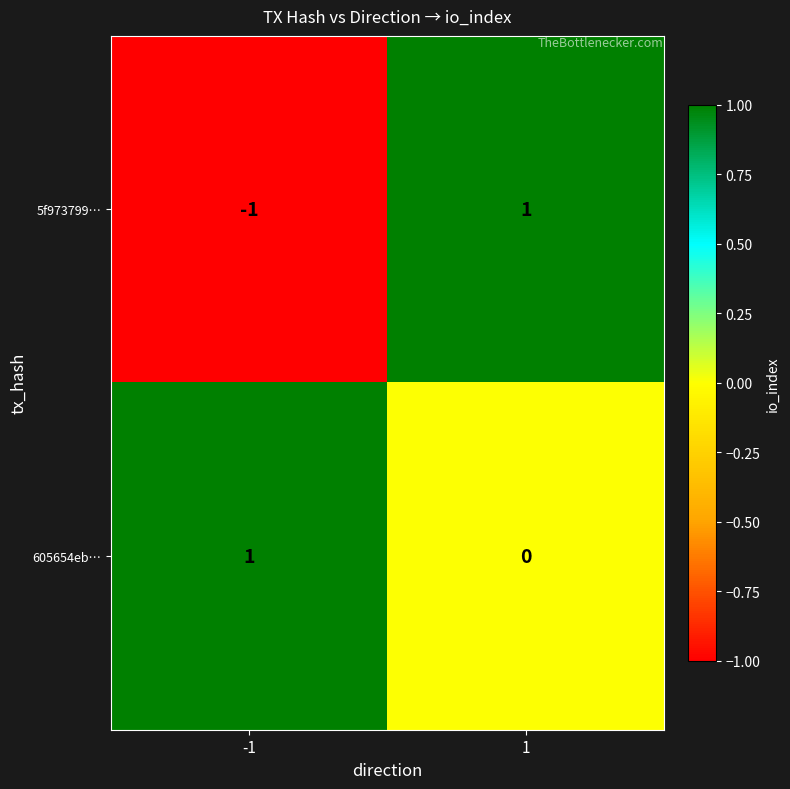

How many categories are shown in the chart?

2